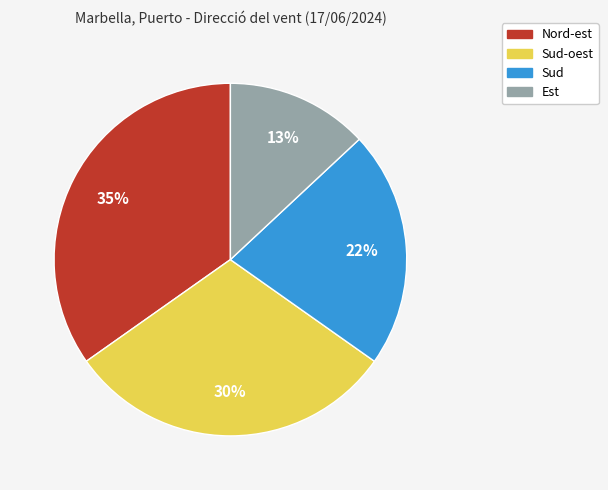

To the nearest percent, what is the average slice percentage?

25%